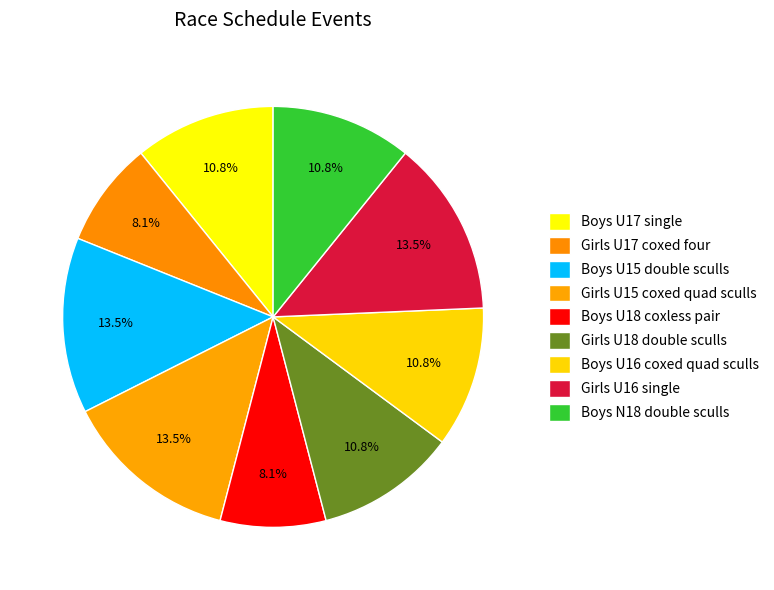

How many slices are in this pie chart?

9